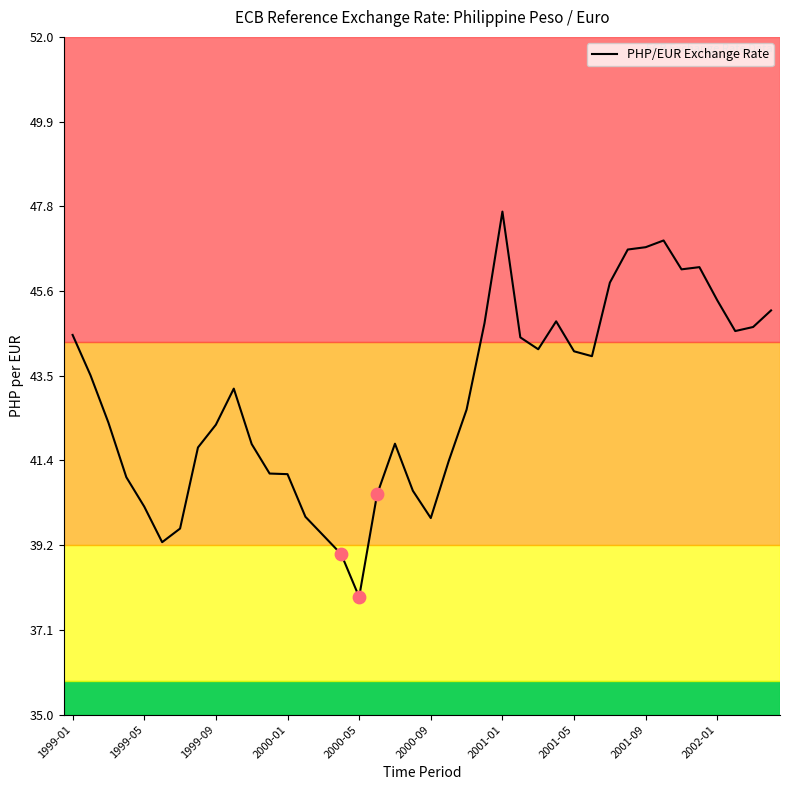

What is the difference between the maximum and minimum values?

9.7